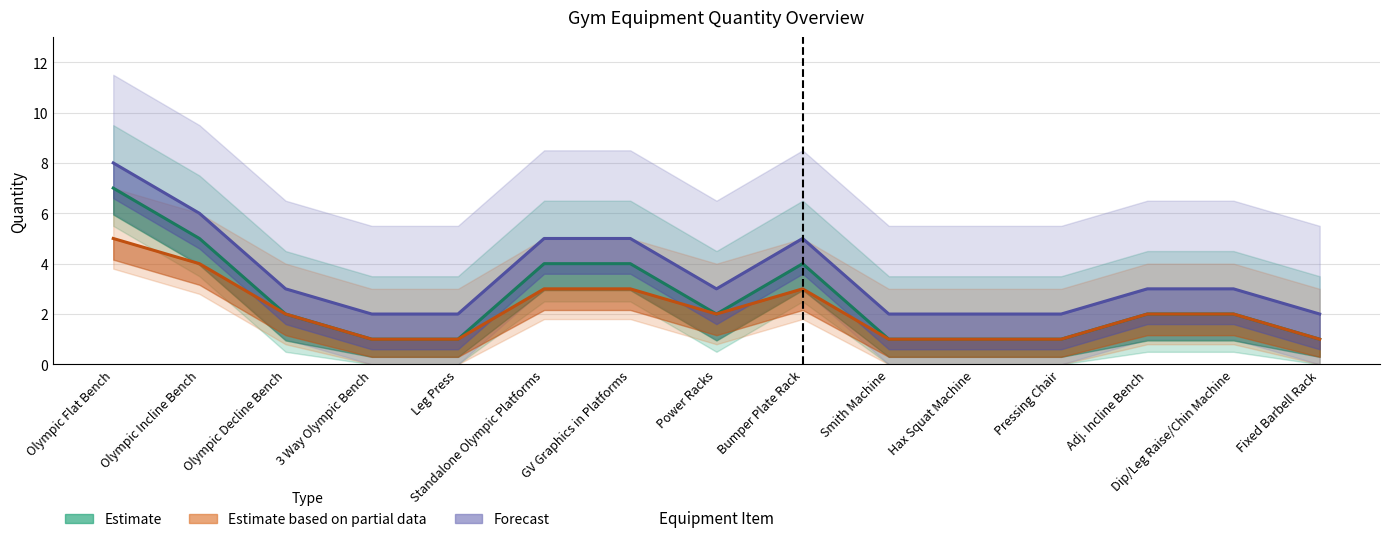

At which label is Qty (Partial) closest to 3?

Standalone Olympic Platforms